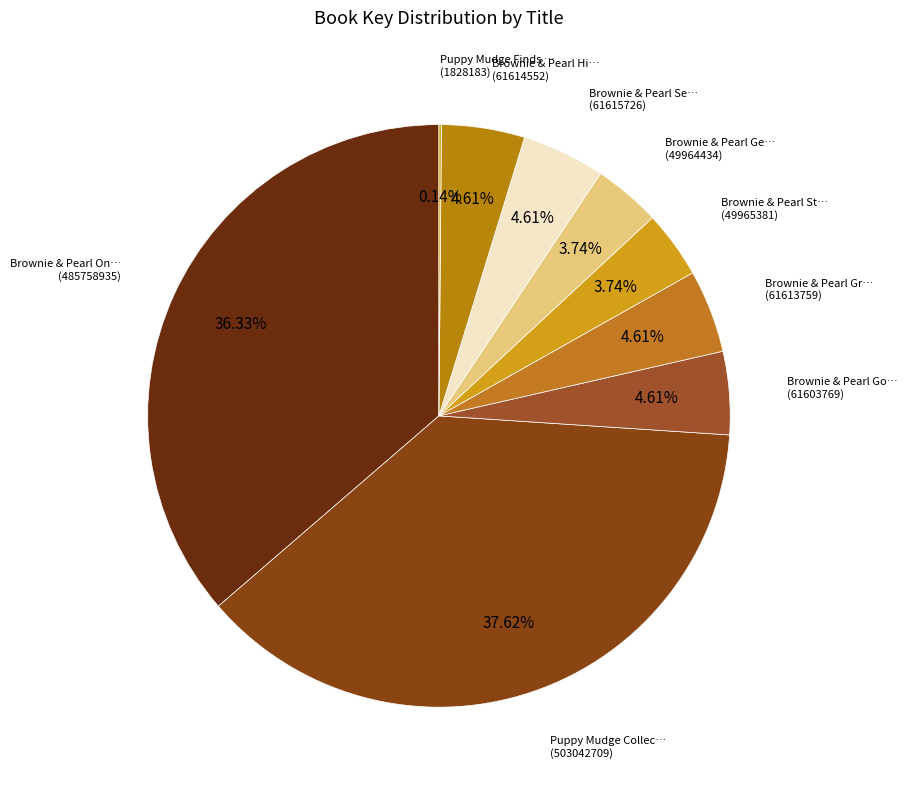

To the nearest percent, what is the difference between the largest and smallest slice percentages?

37%